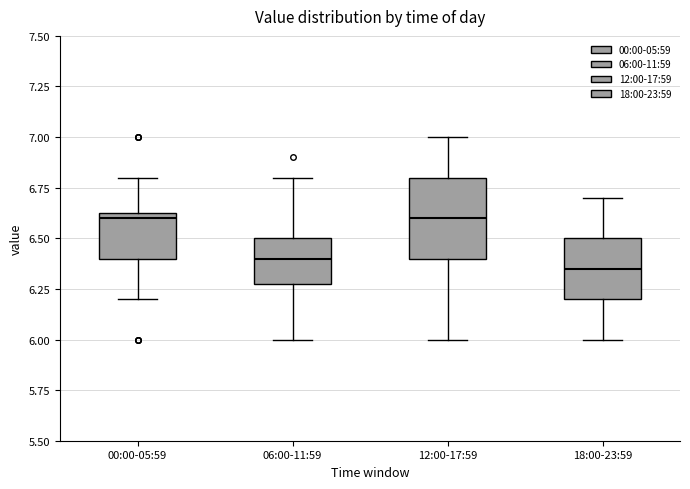

Reading left to right, transcribe this box plot: for each box, give where its median line is, the range the box spans, and where its two whiskers end, as read against the y-axis. The values are not printed on the chart, so give them approximately, as read against the axis.

00:00-05:59: median 6.60, box 6.40 to 6.65, whiskers 6.20 to 6.80
06:00-11:59: median 6.40, box 6.30 to 6.50, whiskers 6.00 to 6.80
12:00-17:59: median 6.60, box 6.40 to 6.80, whiskers 6.00 to 7.00
18:00-23:59: median 6.35, box 6.20 to 6.50, whiskers 6.00 to 6.70